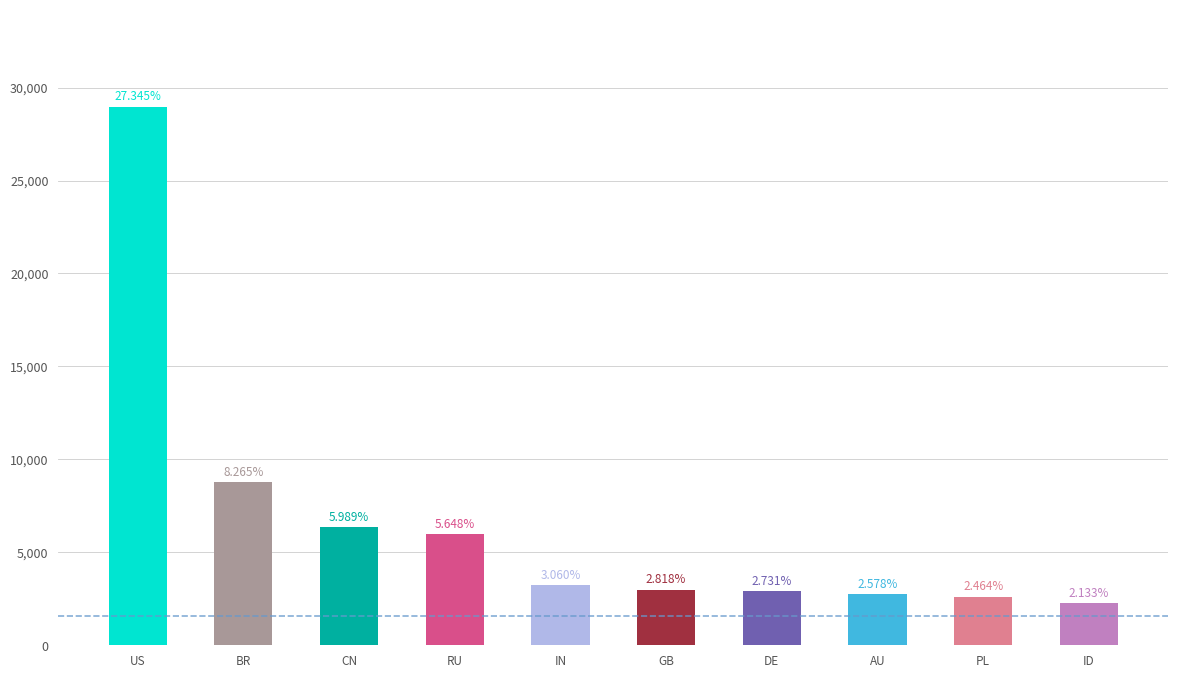

How many bars are there in total?

10